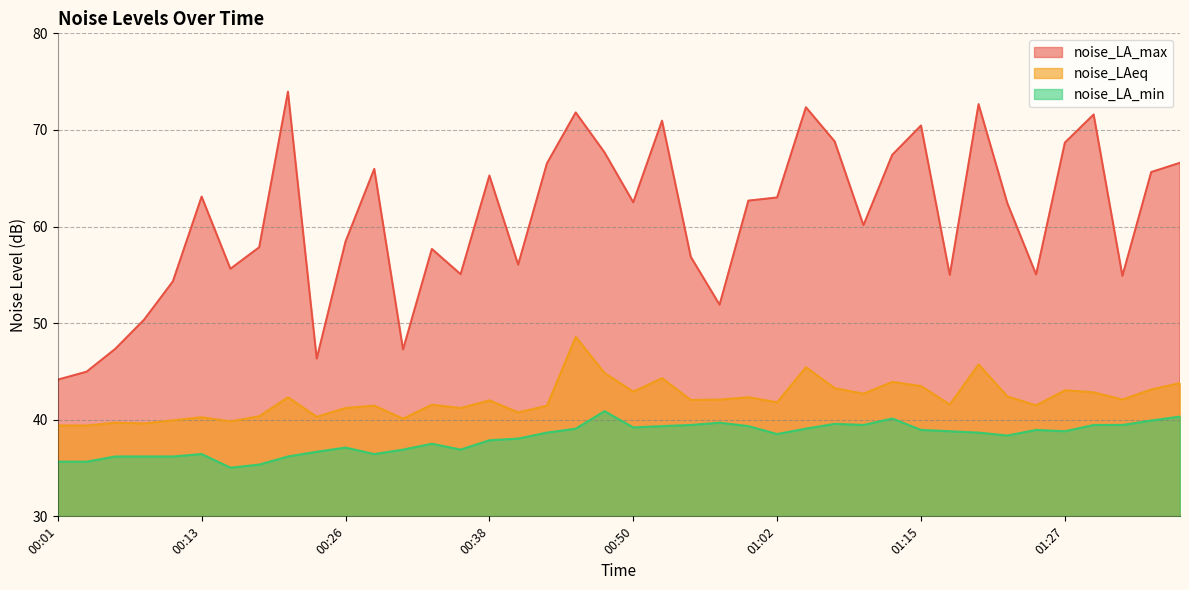

How many interior local peaks does the noise_LAeq series have?

13